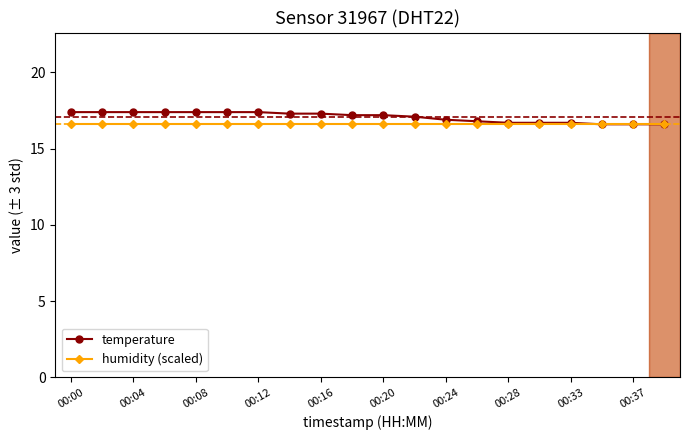

What is the minimum value shown in the chart?

16.6